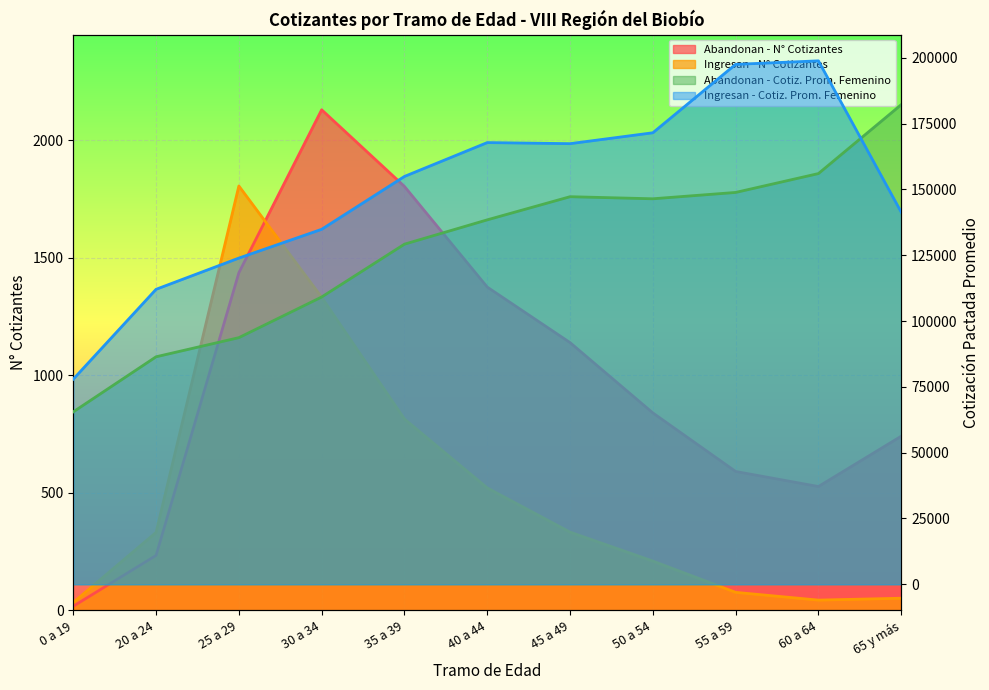

In Abandonan - Cotiz. Prom. Femenino, how many points are higher than both neighbors (excluding endpoints)?

1